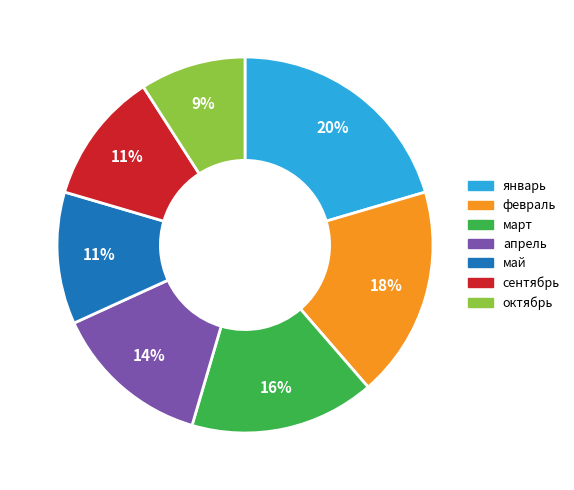

How many slices are in this pie chart?

7